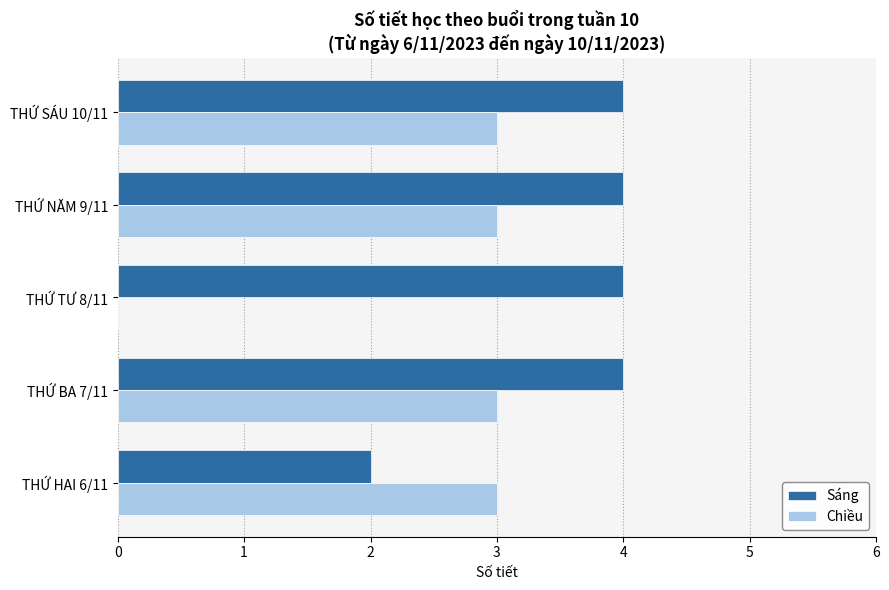

What is the maximum value for Sáng?

4